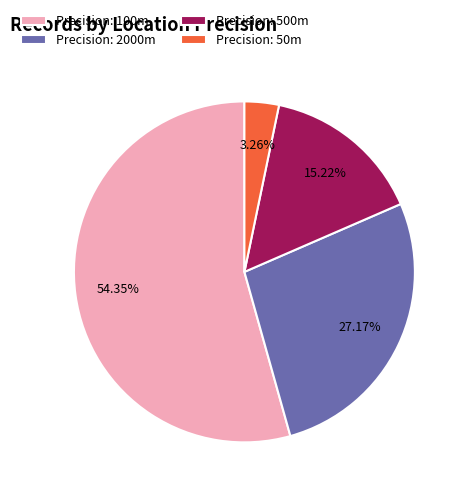

How many segments does this pie chart have?

4